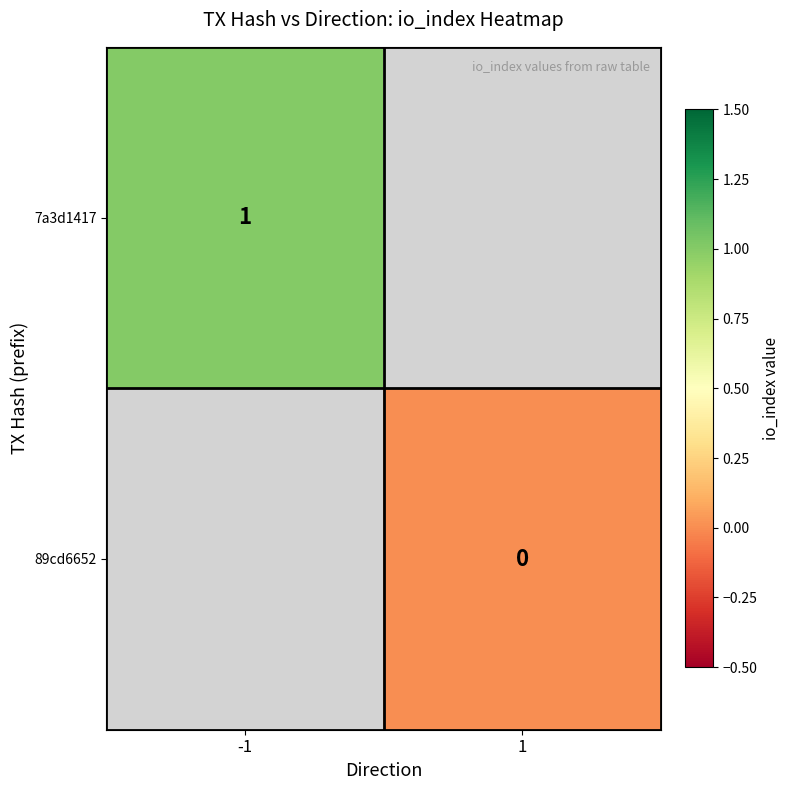

The 7a3d1417 series shows 0 at -1. True or false?

False